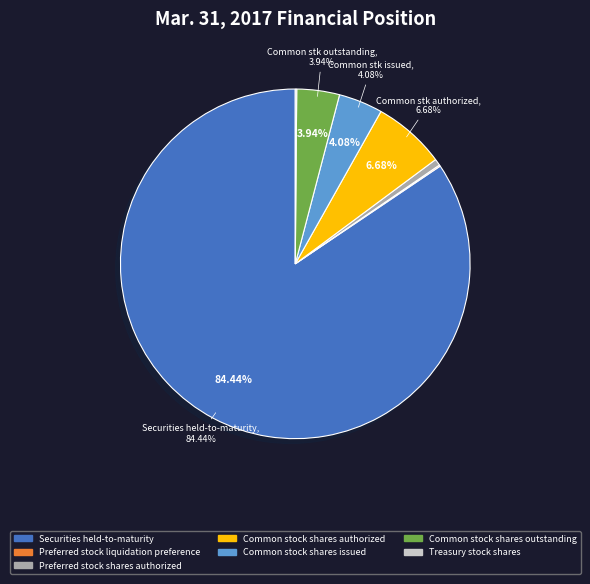

Does Common stock shares issued represent more than half of the total?

No